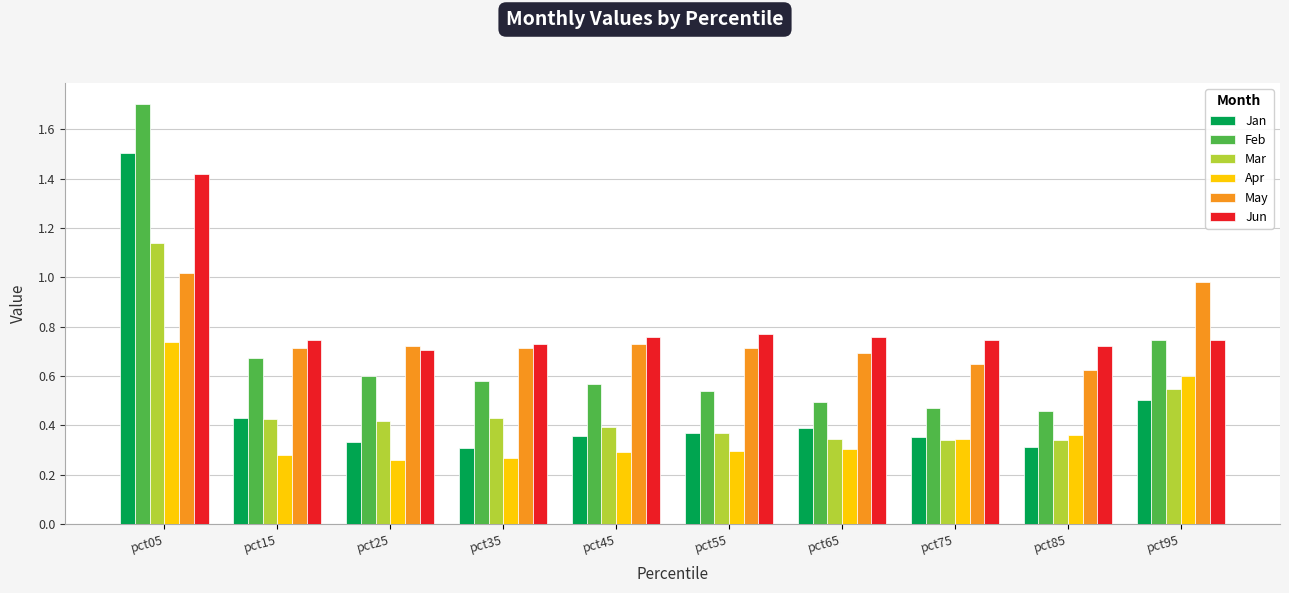

Rank the series by their maximum value, from highest to lowest.

Feb, Jan, Jun, Mar, May, Apr